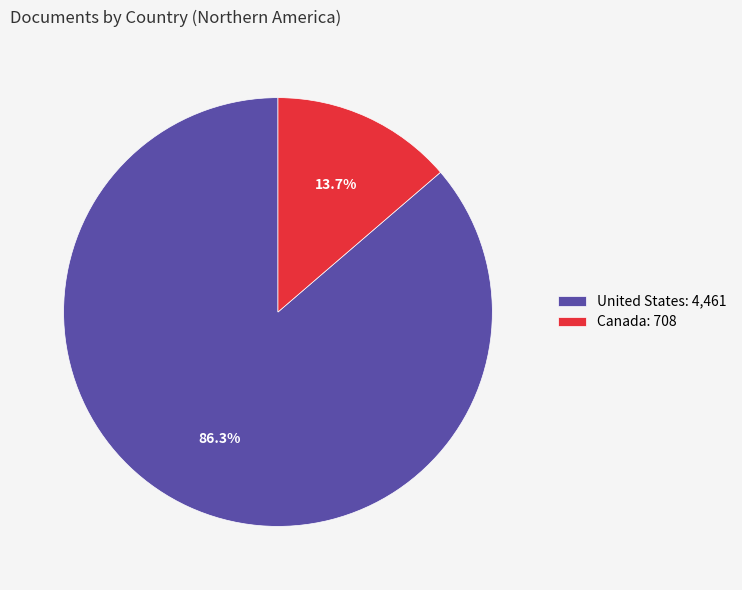

How many slices are in this pie chart?

2